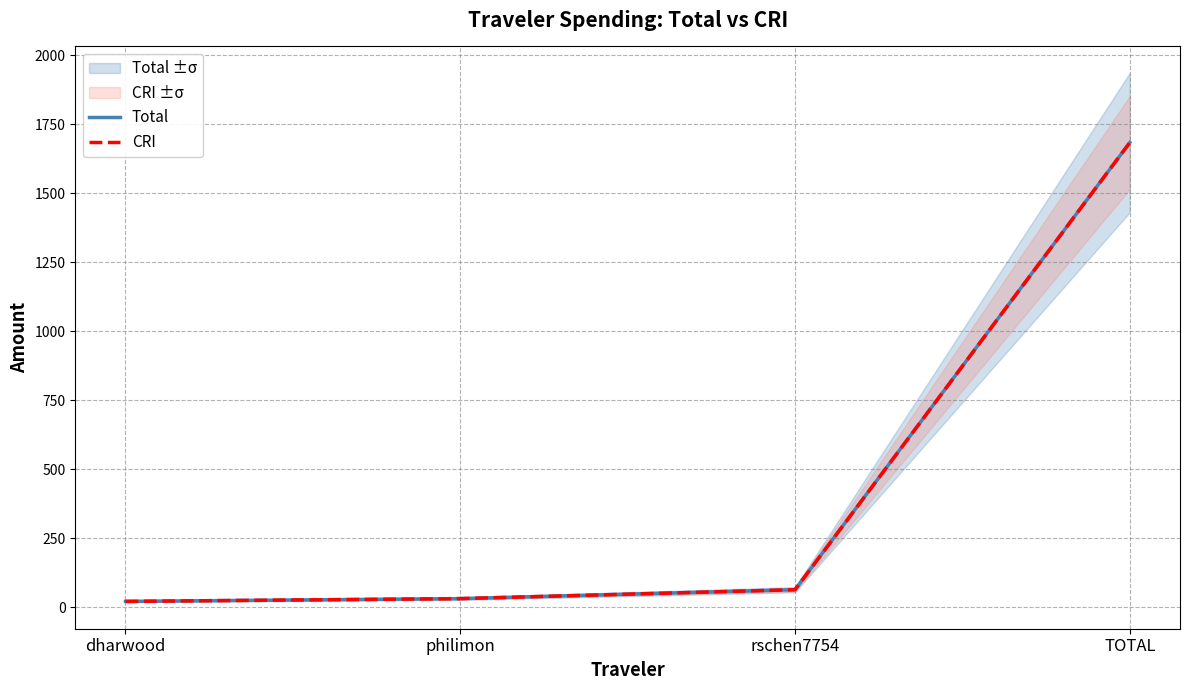

List the labels in order of CRI value, largest first.

TOTAL, rschen7754, philimon, dharwood